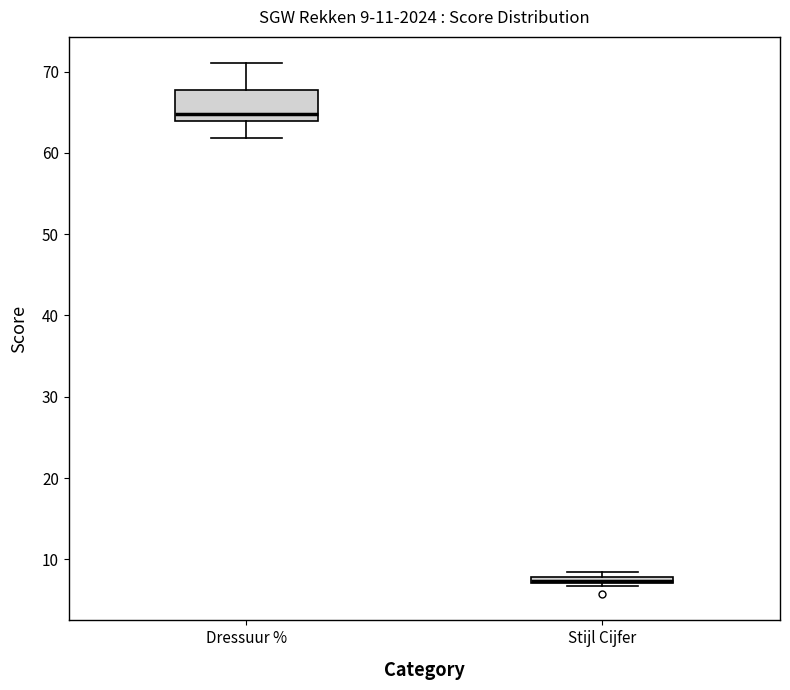

Comparing the boxes themselves (not the whiskers), which one is the tallest?

Dressuur %